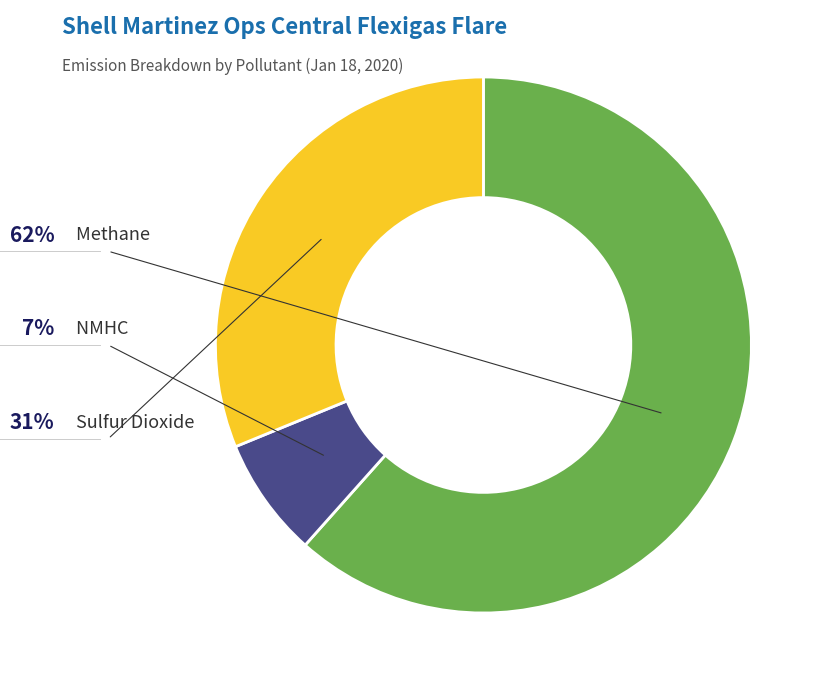

Is there a majority slice in this chart?

Yes